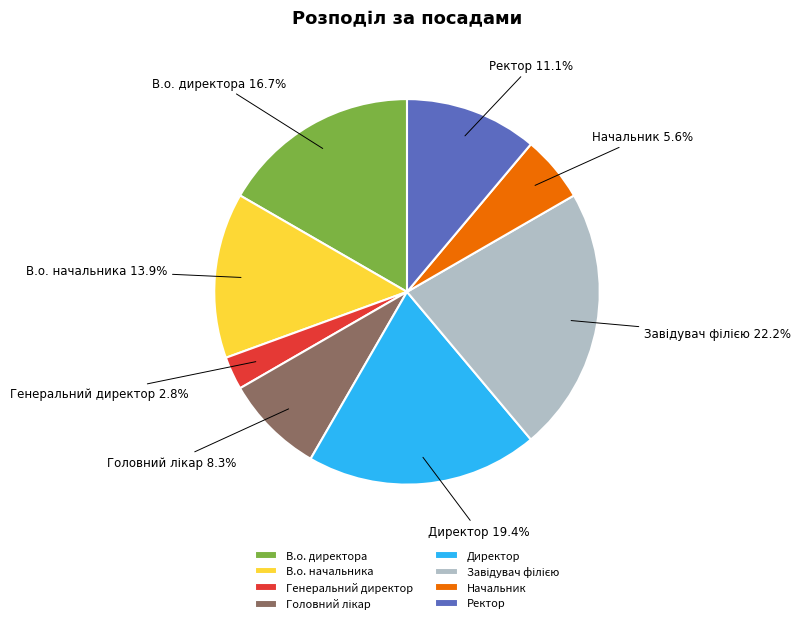

How much of the chart is everything except Директор?

80.6%